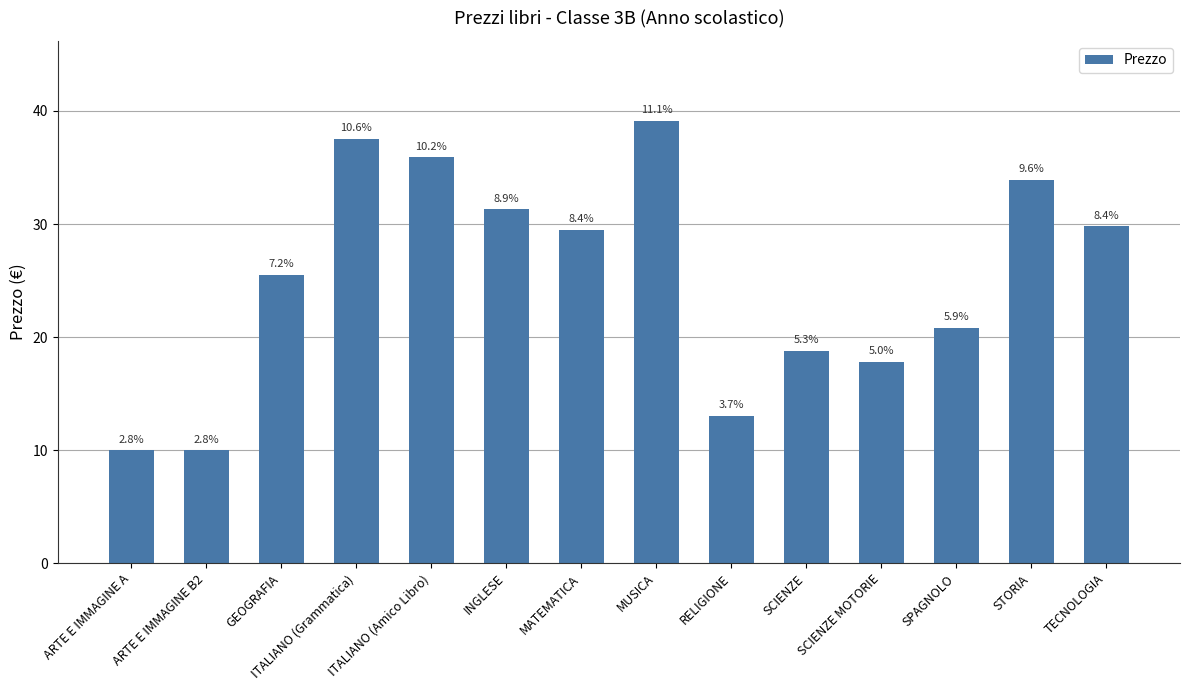

Reading left to right, what are all the values shown in this chart?

10.0	10.0	25.5	37.5	35.9	31.3	29.5	39.1	13.1	18.8	17.8	20.8	33.9	29.8